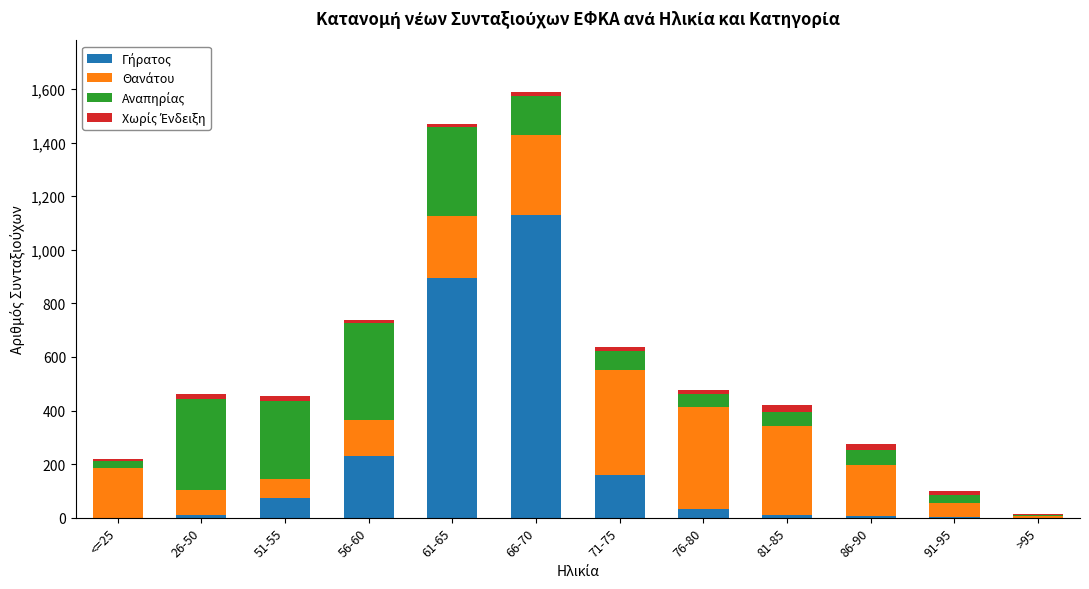

Which has a higher value, 51-55 or 66-70?

66-70